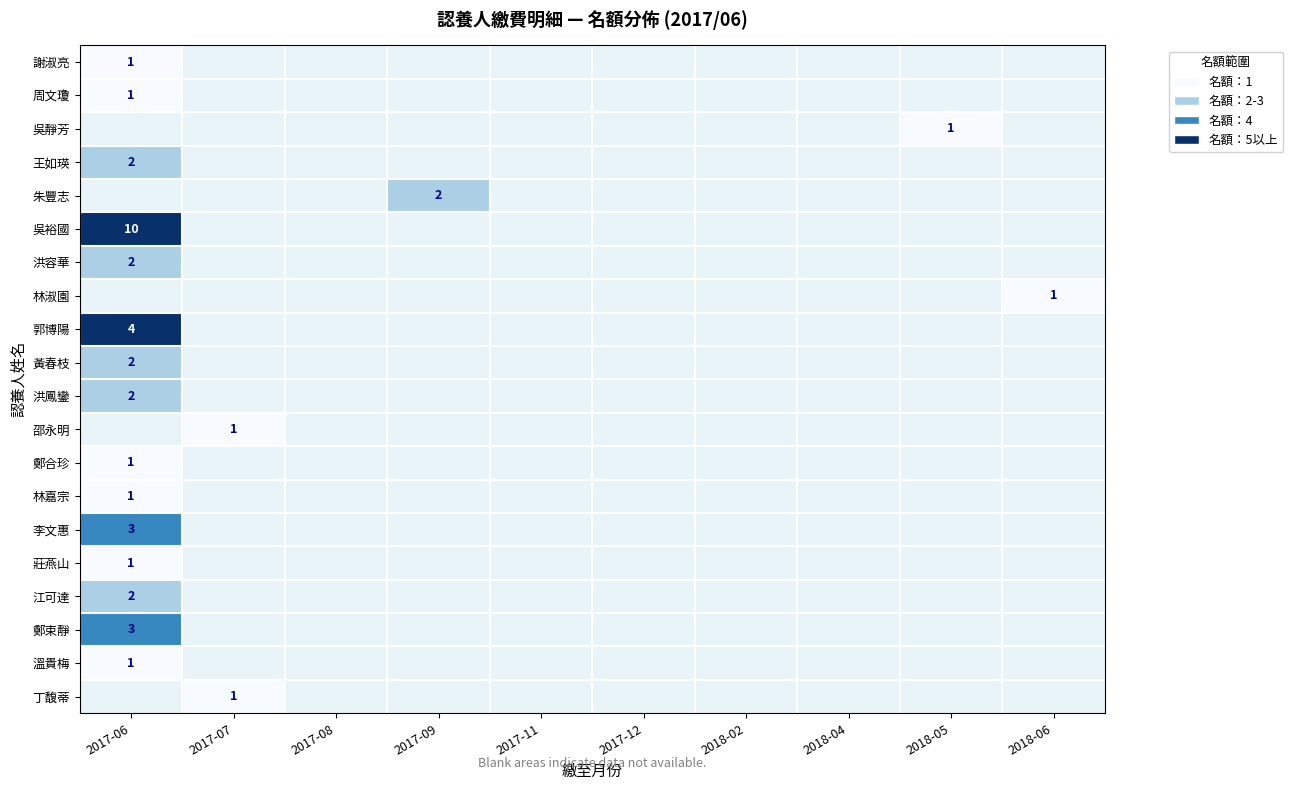

How many data points does each series have?

10